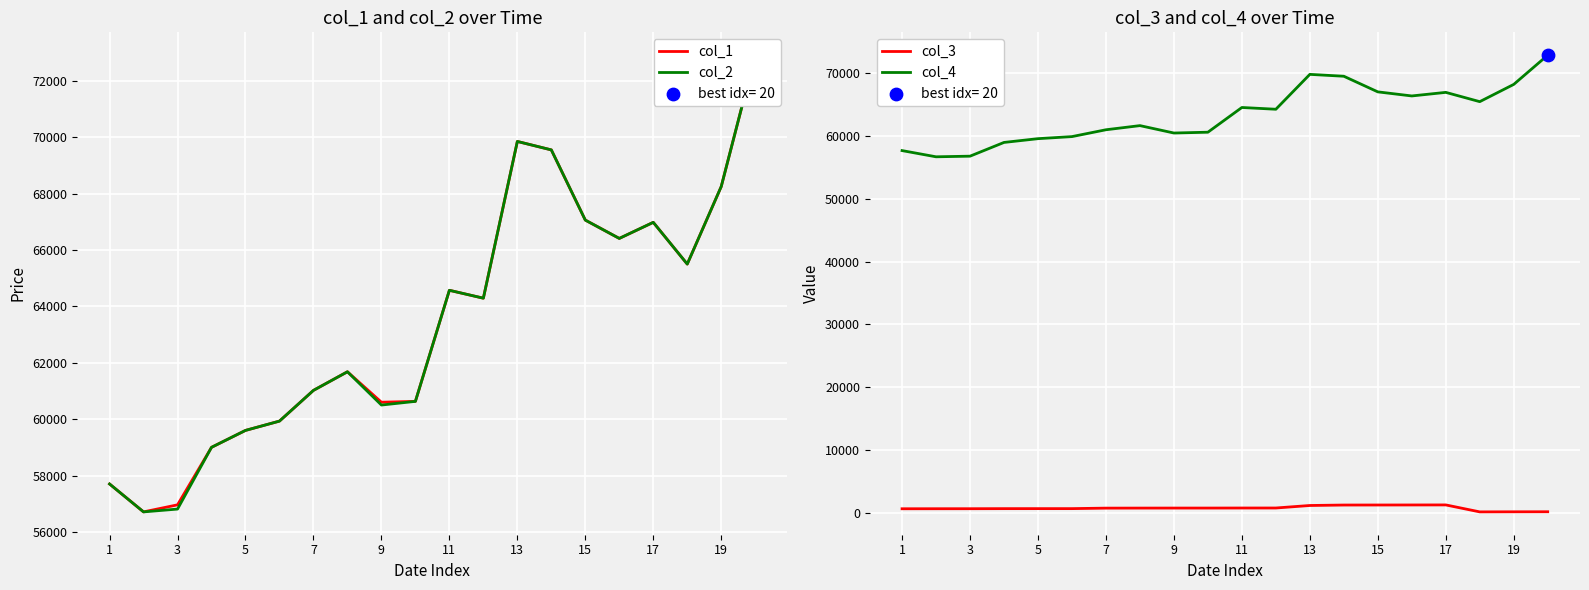

Which series has the largest total across all categories?

col_1